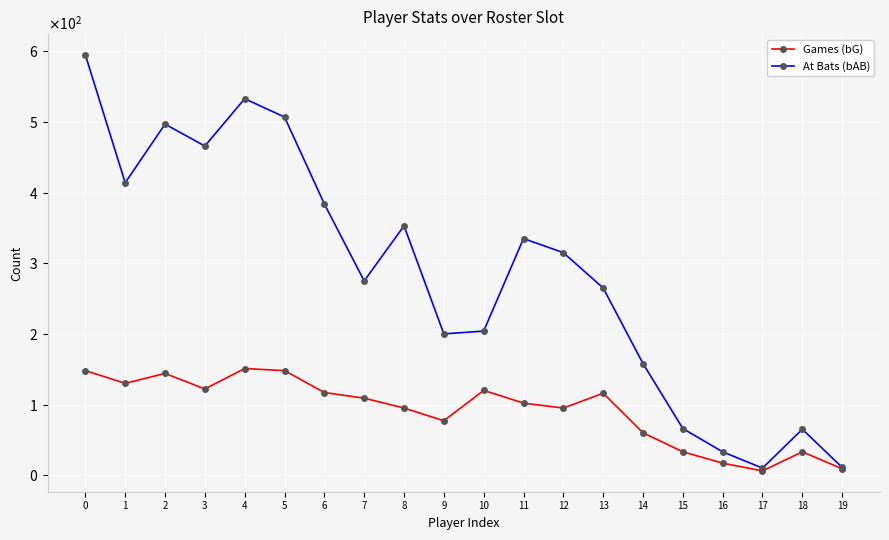

At which category does Games (bG) reach its first local peak?

2